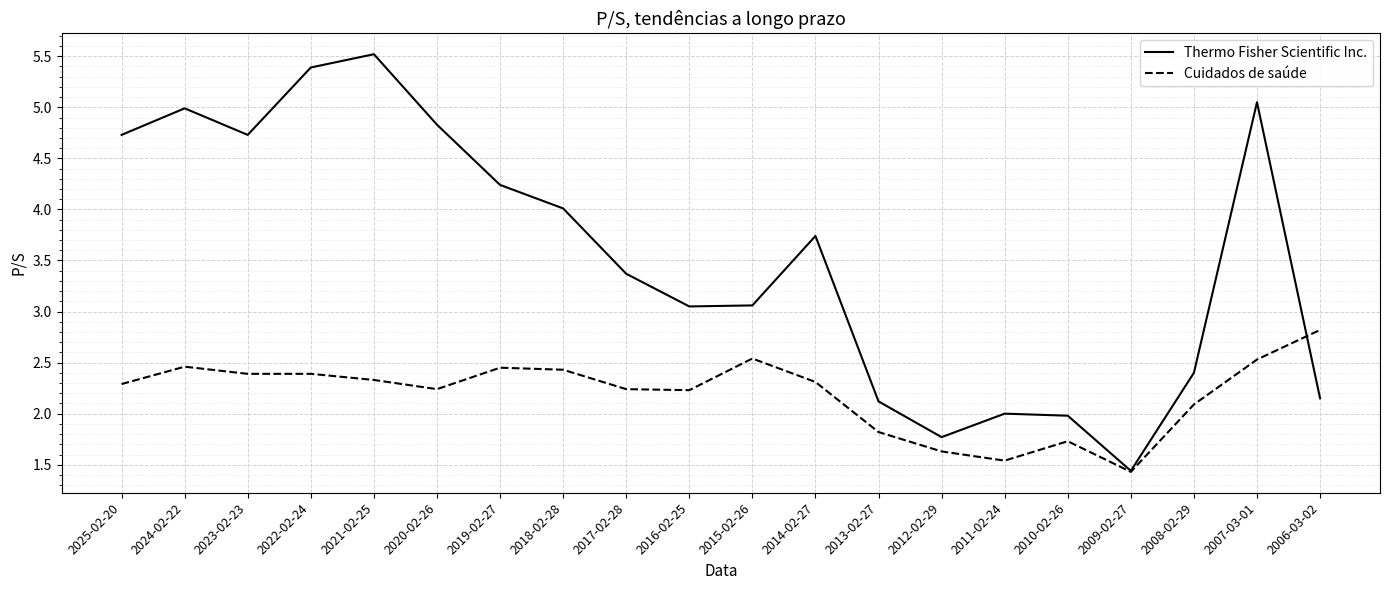

What is the maximum value for Cuidados de saúde?

2.8